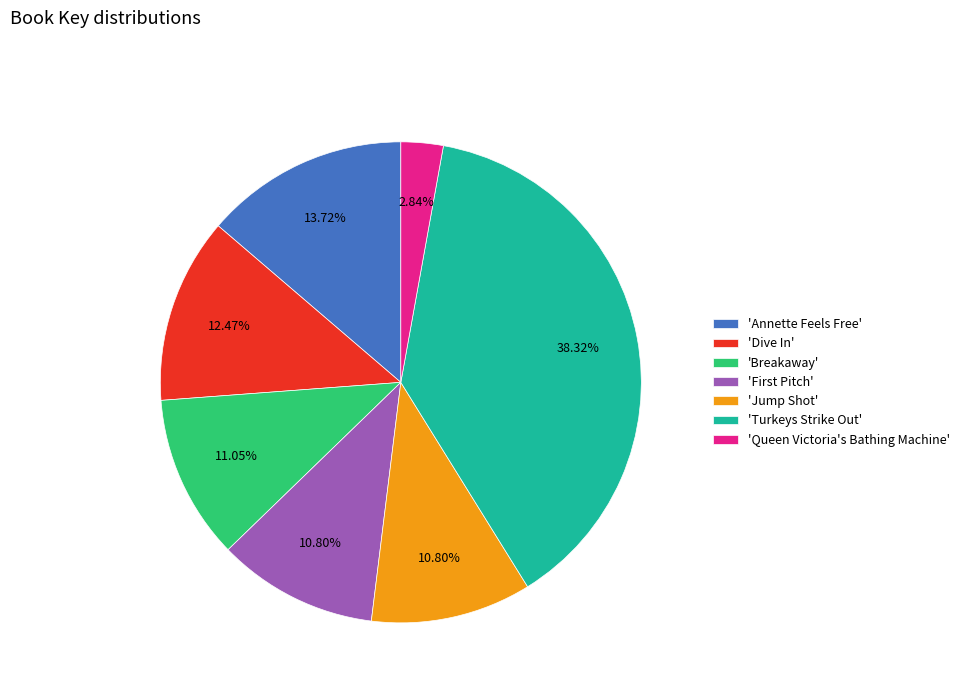

Is the sum of 'Jump Shot' and 'Turkeys Strike Out' greater than half?

No